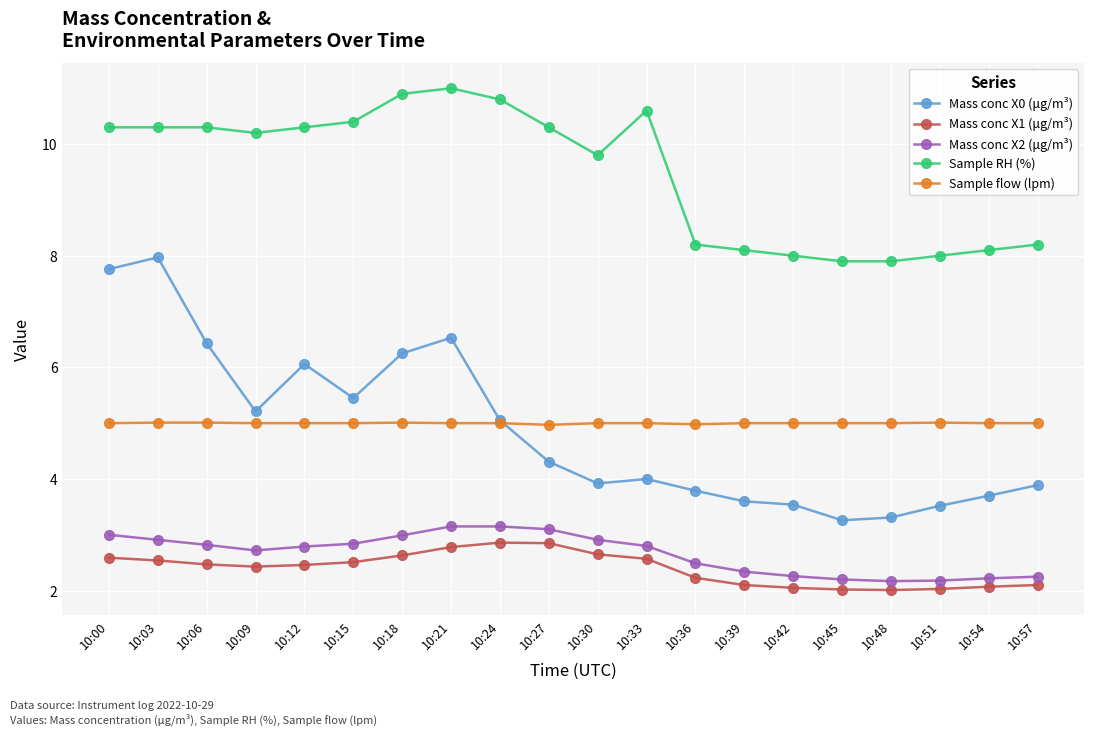

Is it true that Mass conc X0 (μg/m³) equals 3.3 at 10:48?

True